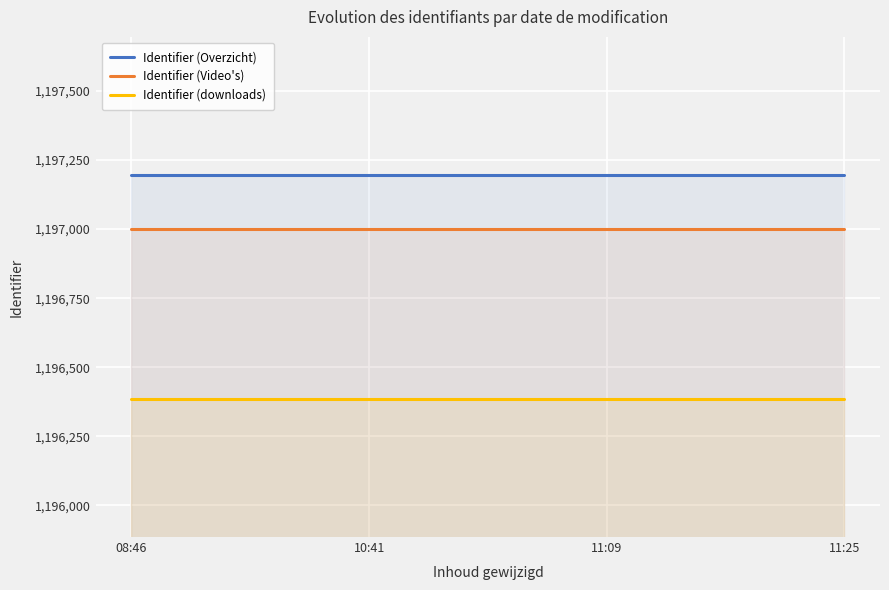

What is the sum of the Identifier (Video's) values at 08:46 and 11:25?

2394002